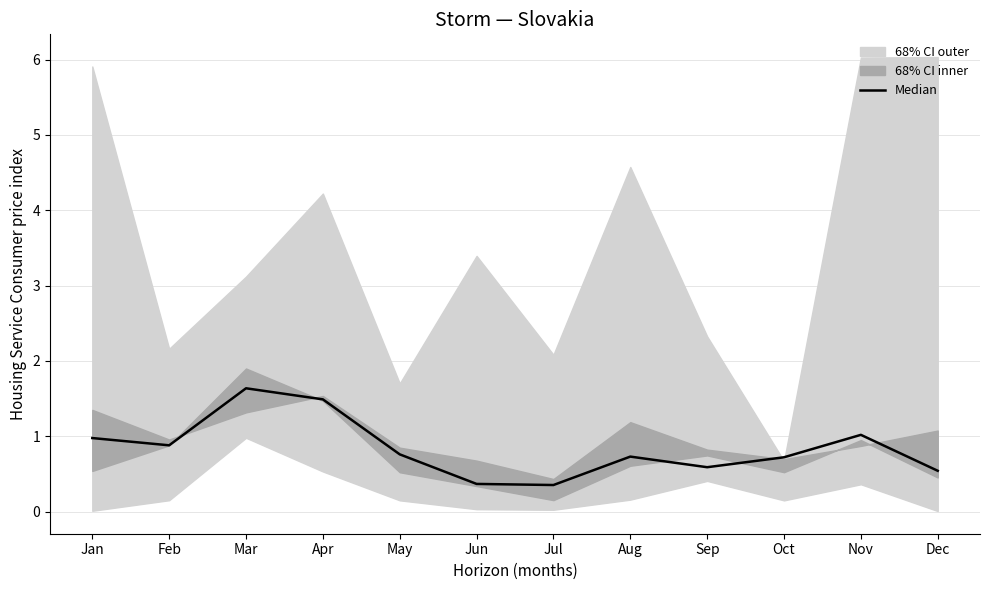

Which category has the highest value across all series?

Mar